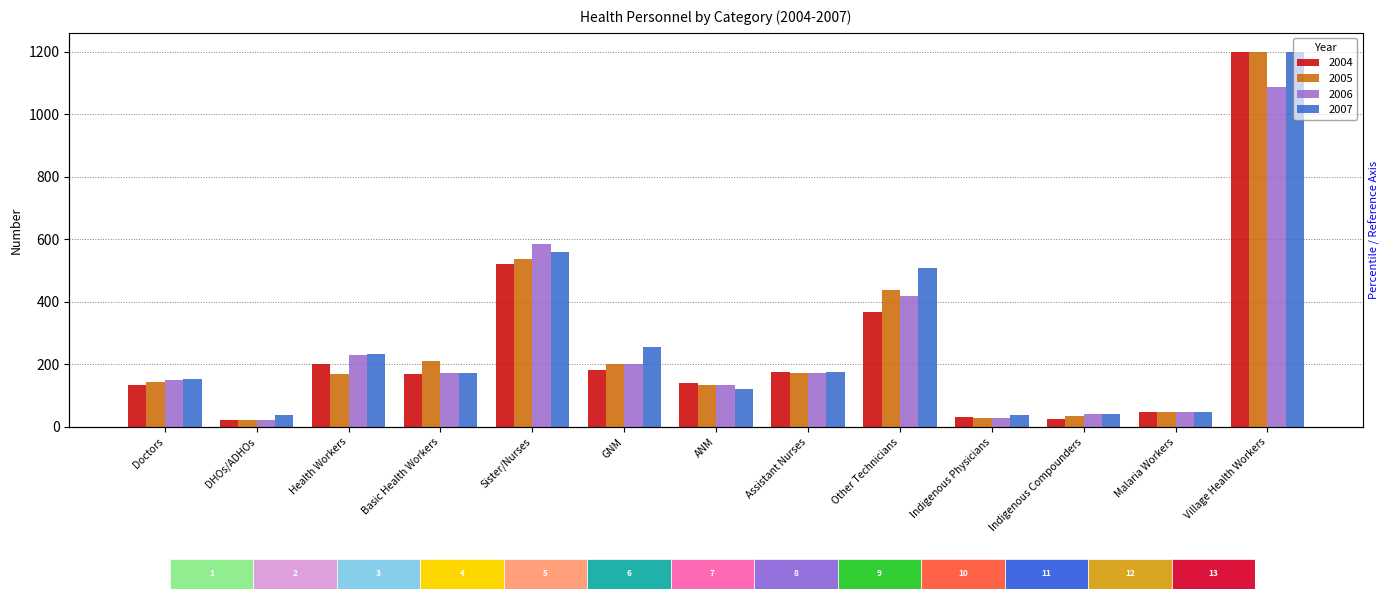

What is the maximum value shown in the chart?

1201